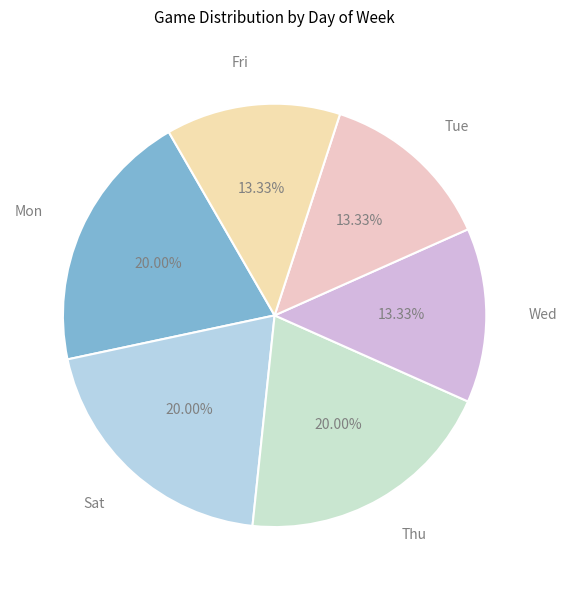

Count the number of slices in the pie.

6